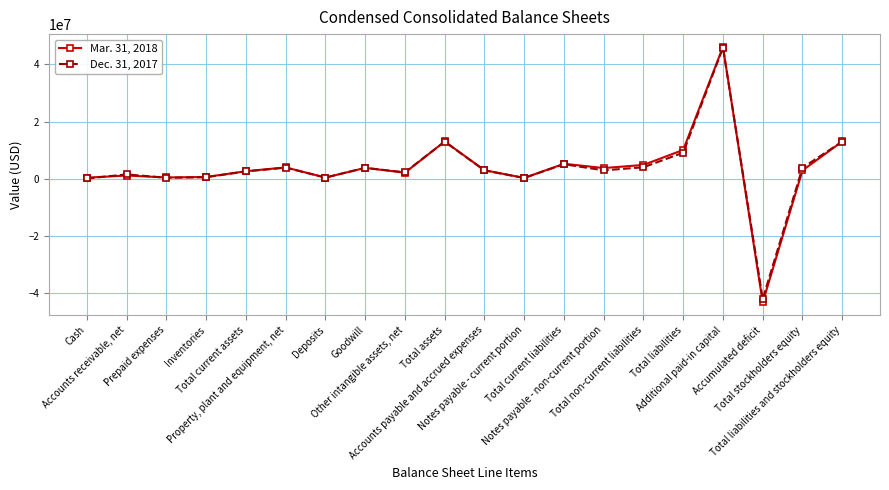

What is the total value across all series at Total stockholders equity?

6803989